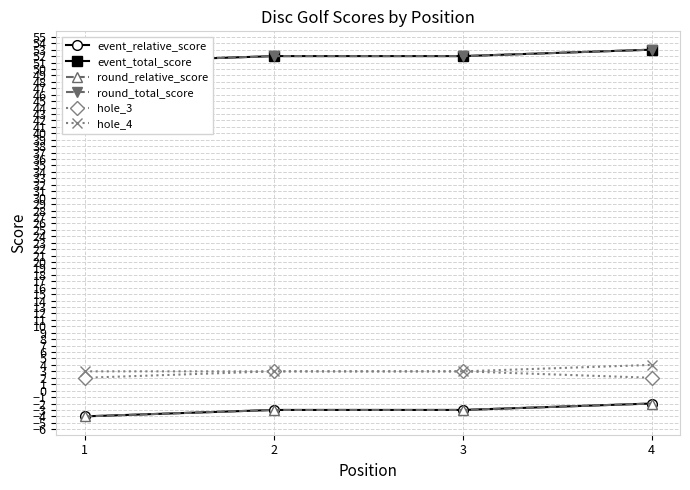

The event_relative_score series shows -4 at 2. True or false?

False